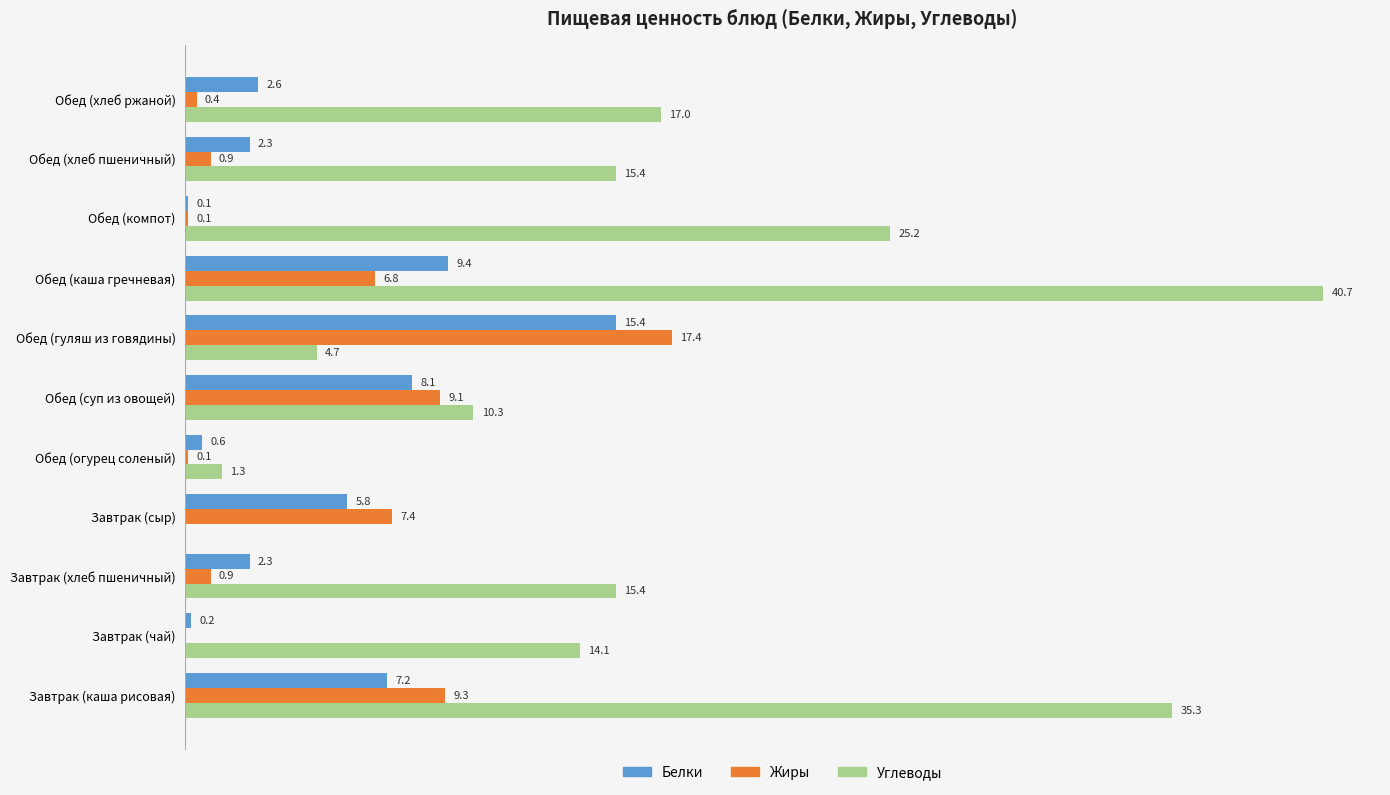

At which category is the sum across all series the highest?

Обед (каша гречневая)